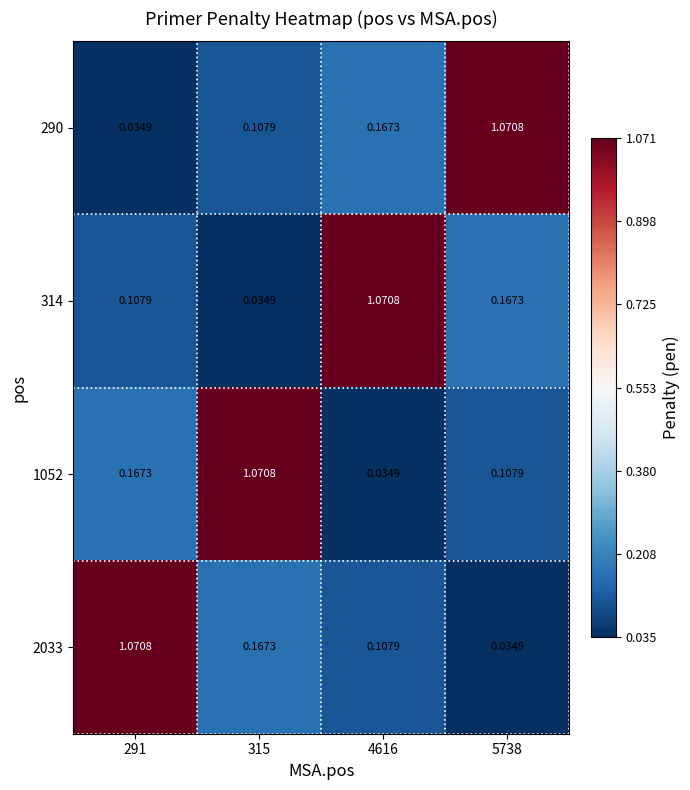

Is the value of 290 at 315 greater than the value of 1052 at 315?

No